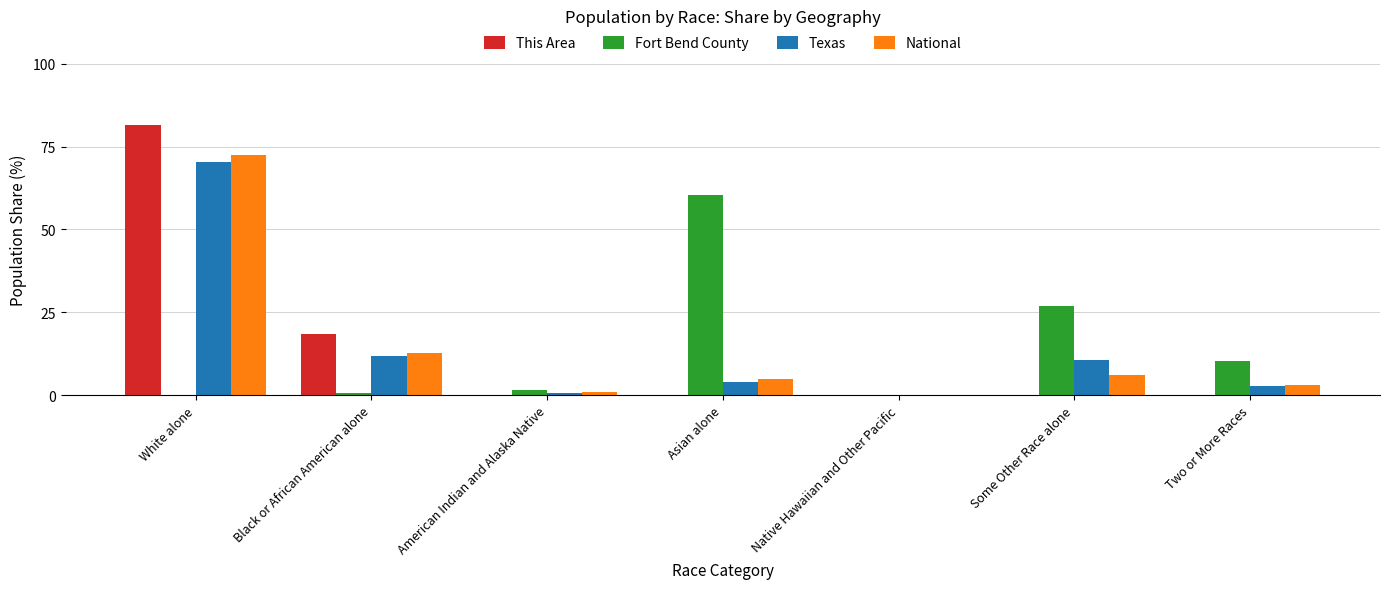

Where is Texas nearest to the value 35?

Black or African American alone